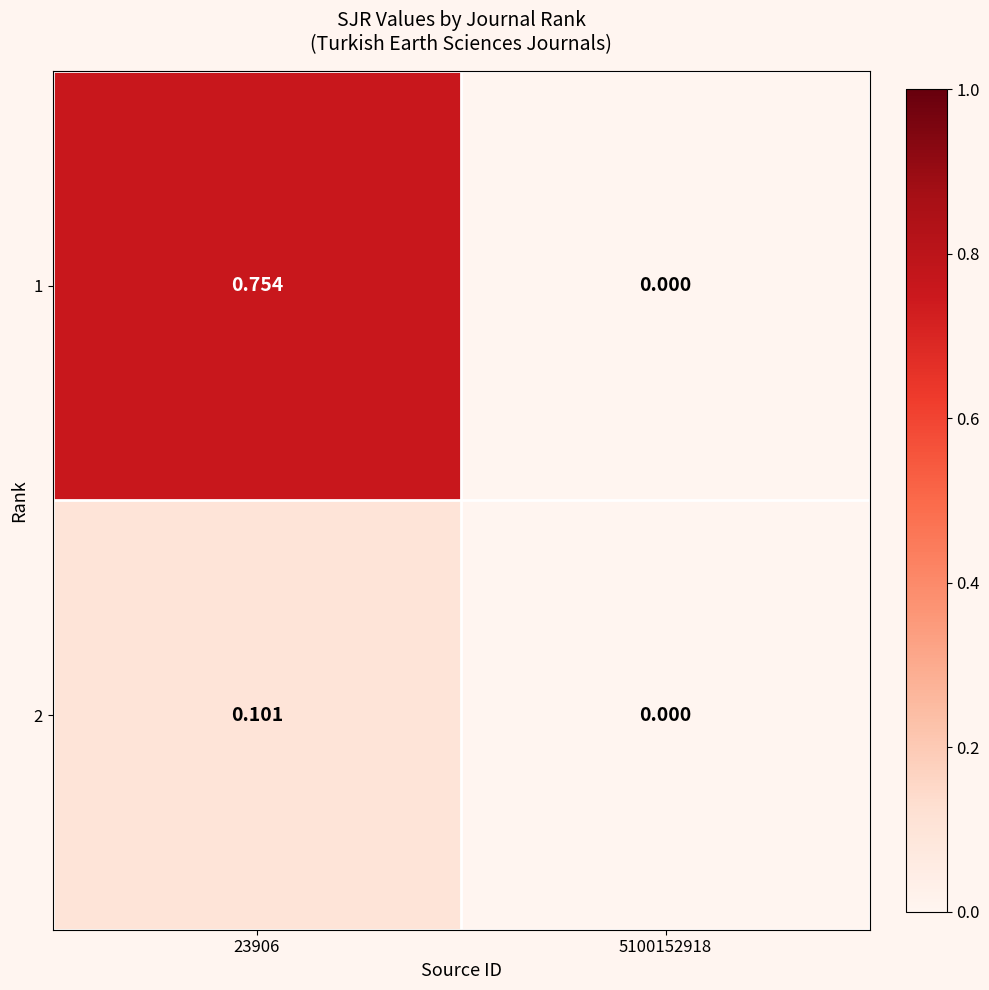

Is the value of 2 at 5100152918 greater than the value of 1 at 23906?

No